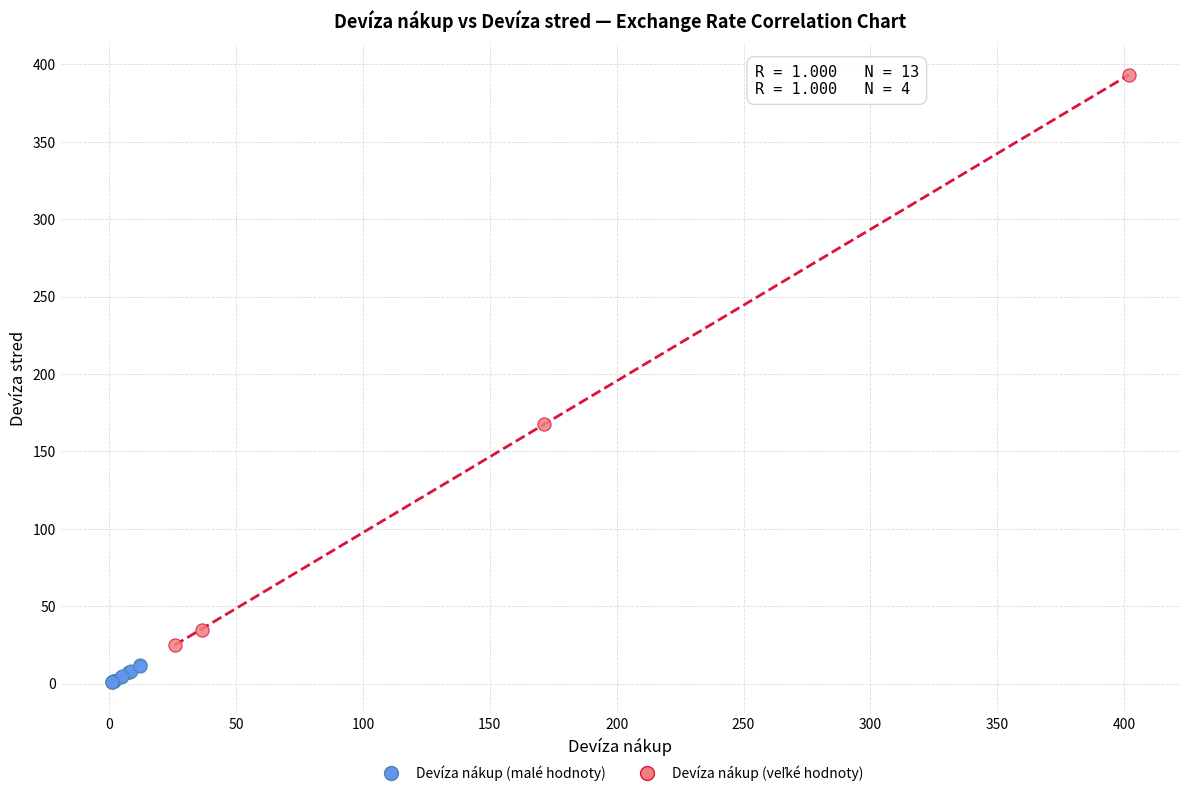

Which series contains the lowest Y value?

Devíza nákup (malé hodnoty)